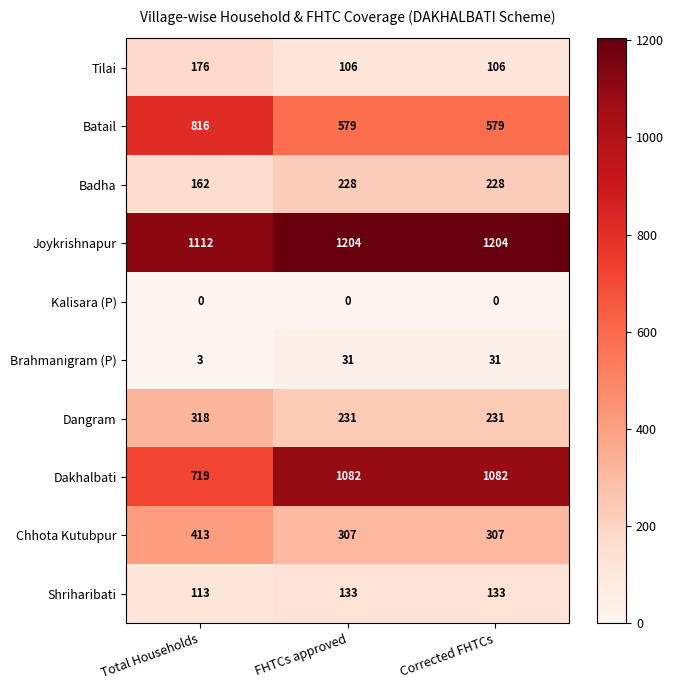

What is the lowest value of the Badha series?

162